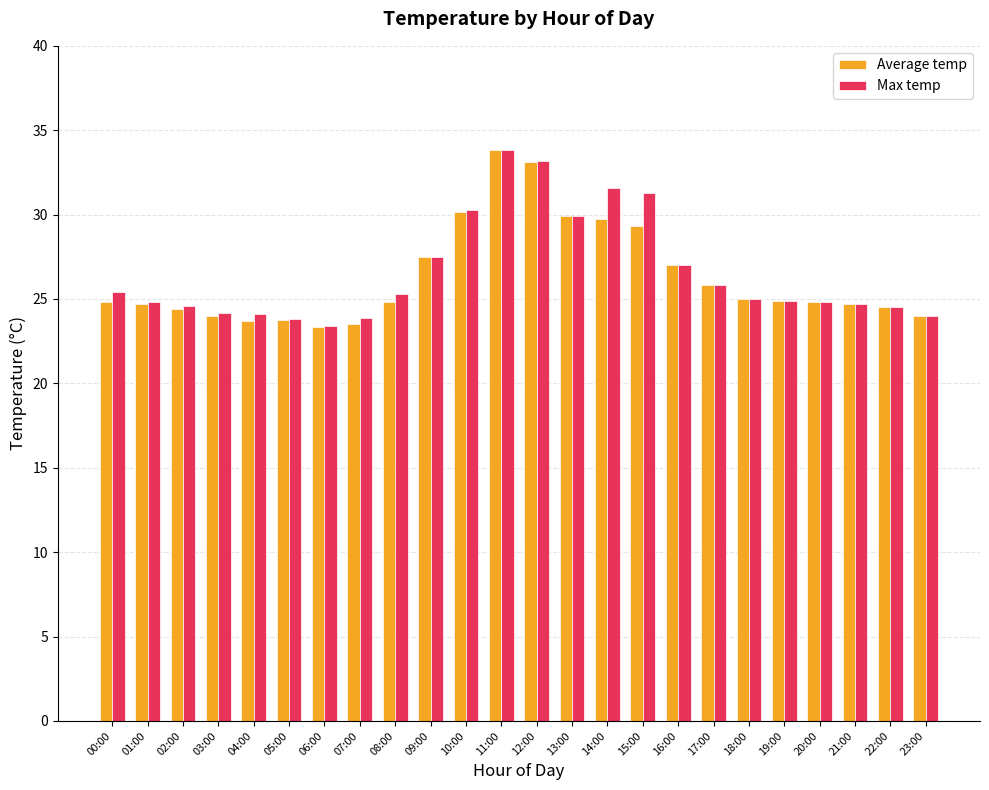

What is the minimum value shown in the chart?

23.4